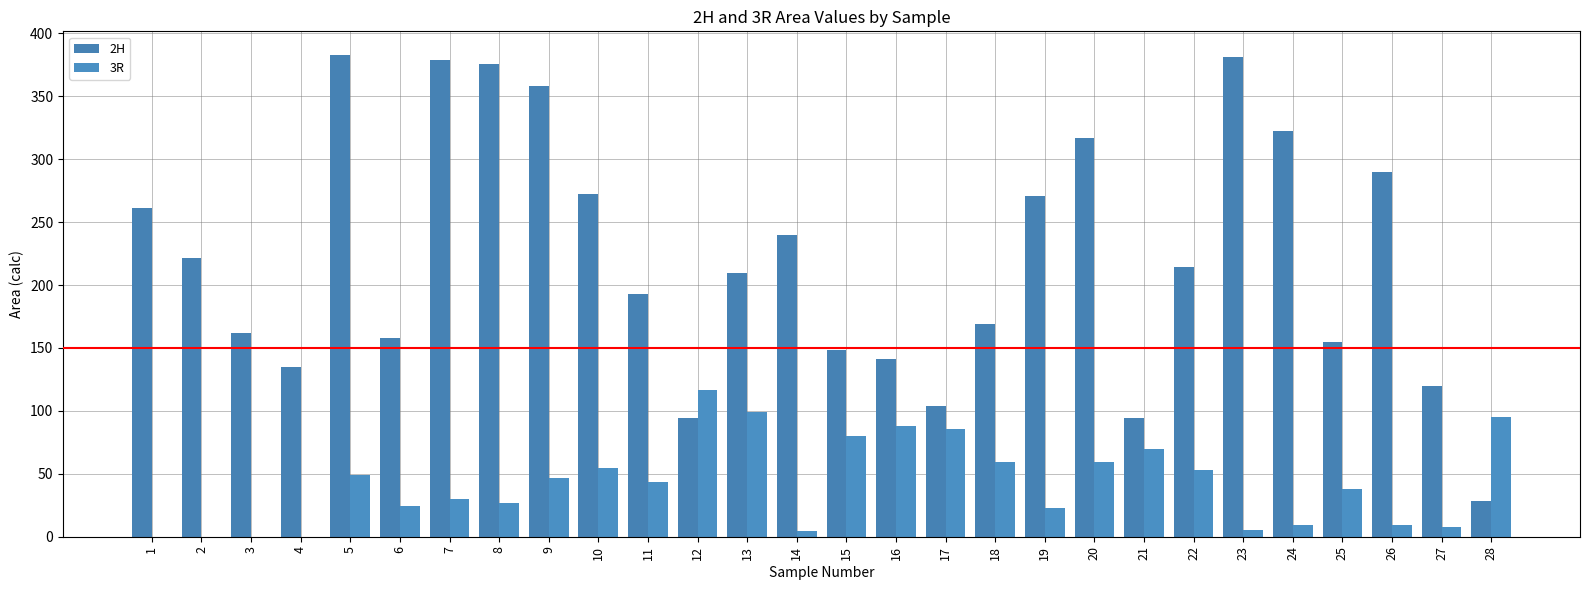

How many groups of bars are there?

28